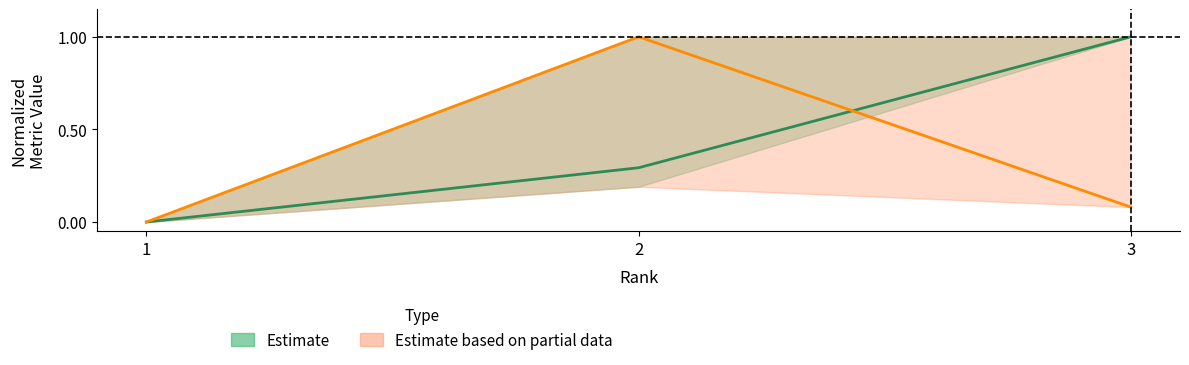

Which has a higher value, 1 or 2?

2